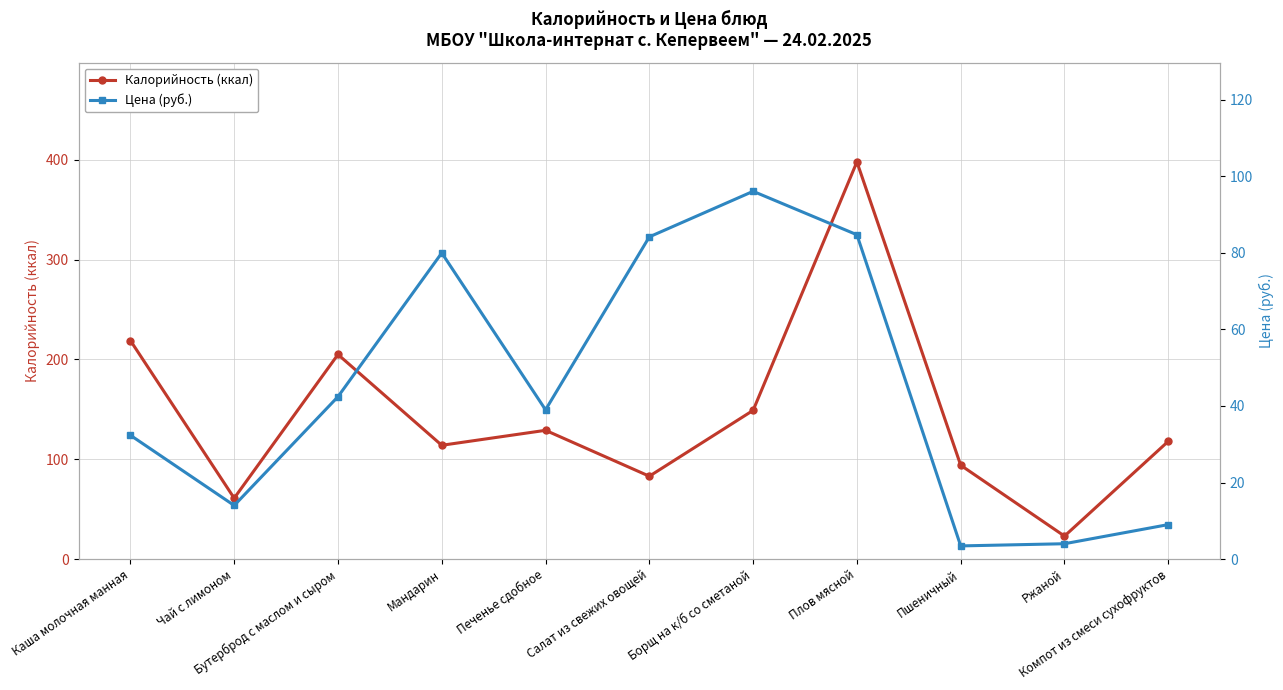

The Цена (руб.) series shows 64.6 at Борщ на к/б со сметаной. True or false?

False